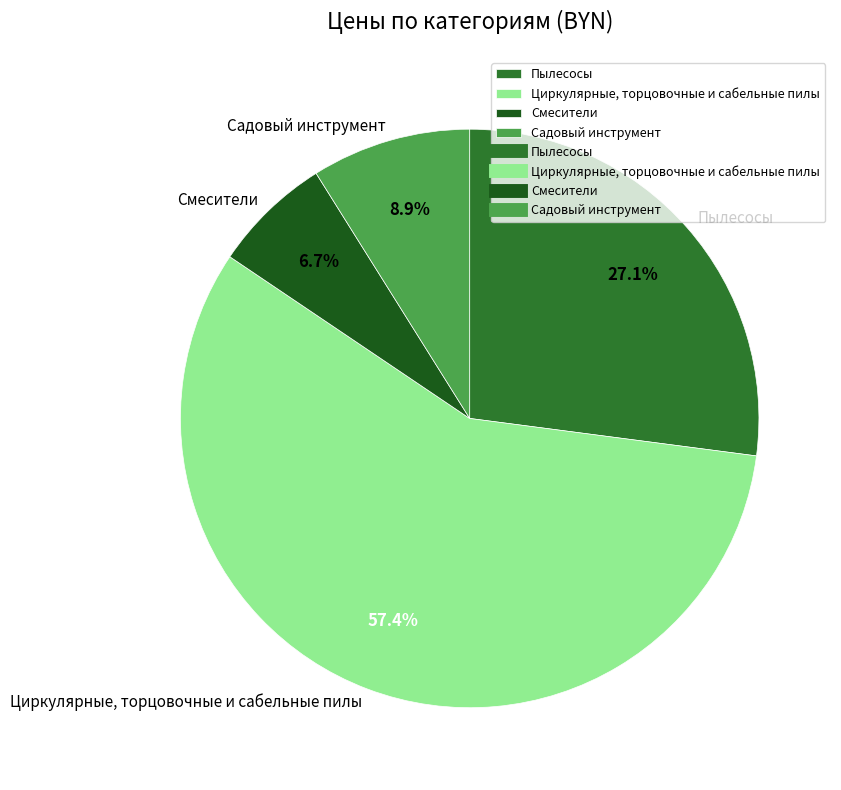

True or false: Пылесосы accounts for 27% of the total.

True